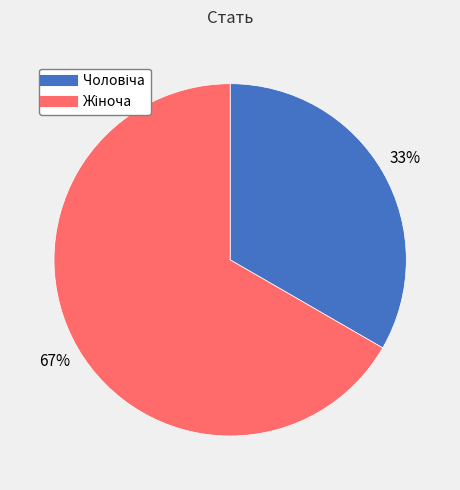

Does any single category account for the majority?

Yes